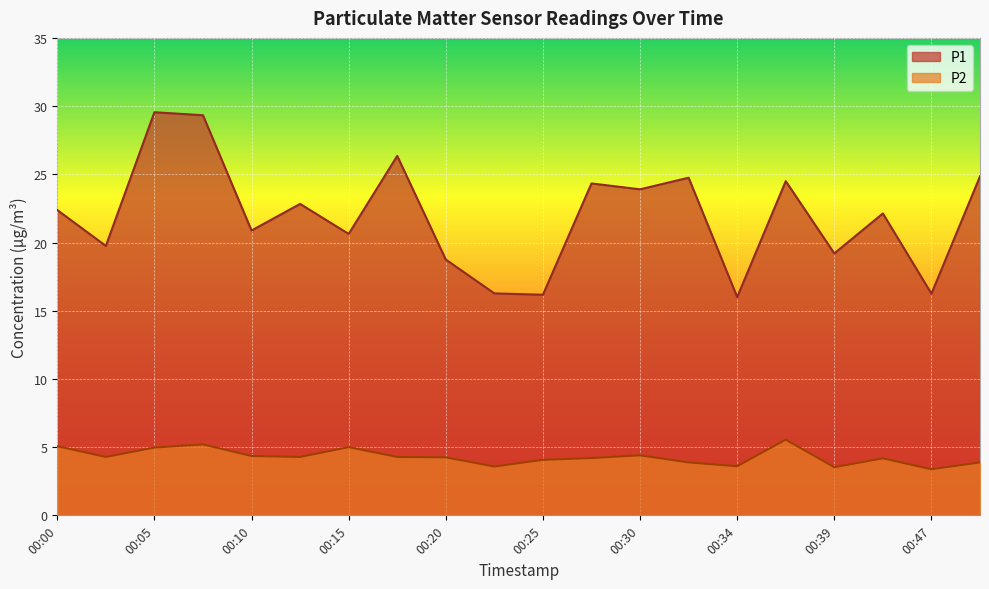

At which label does P1 first exceed 22?

00:00